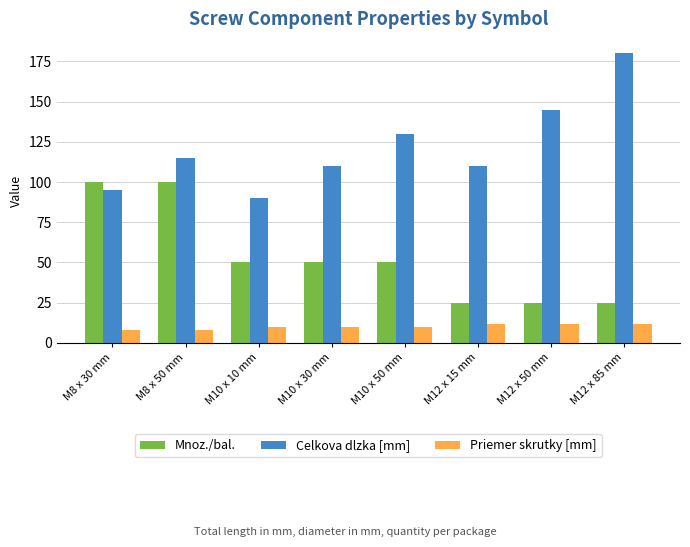

At which label does Celkova dlzka [mm] reach its minimum?

M10 x 10 mm